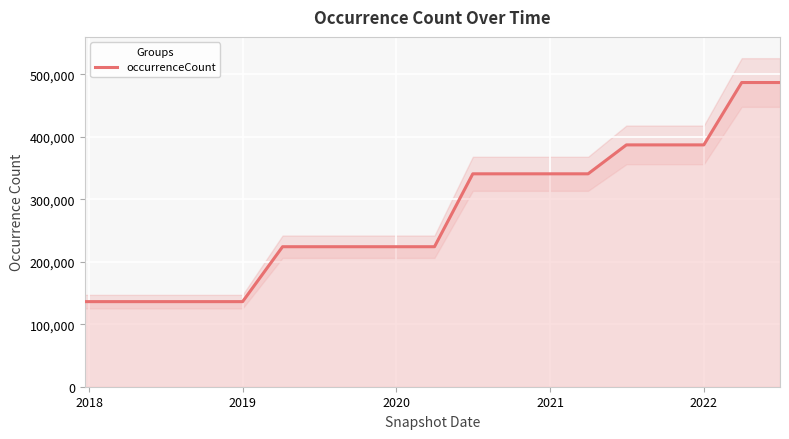

True or false: there are more than 1 points higher than both neighbors.

False